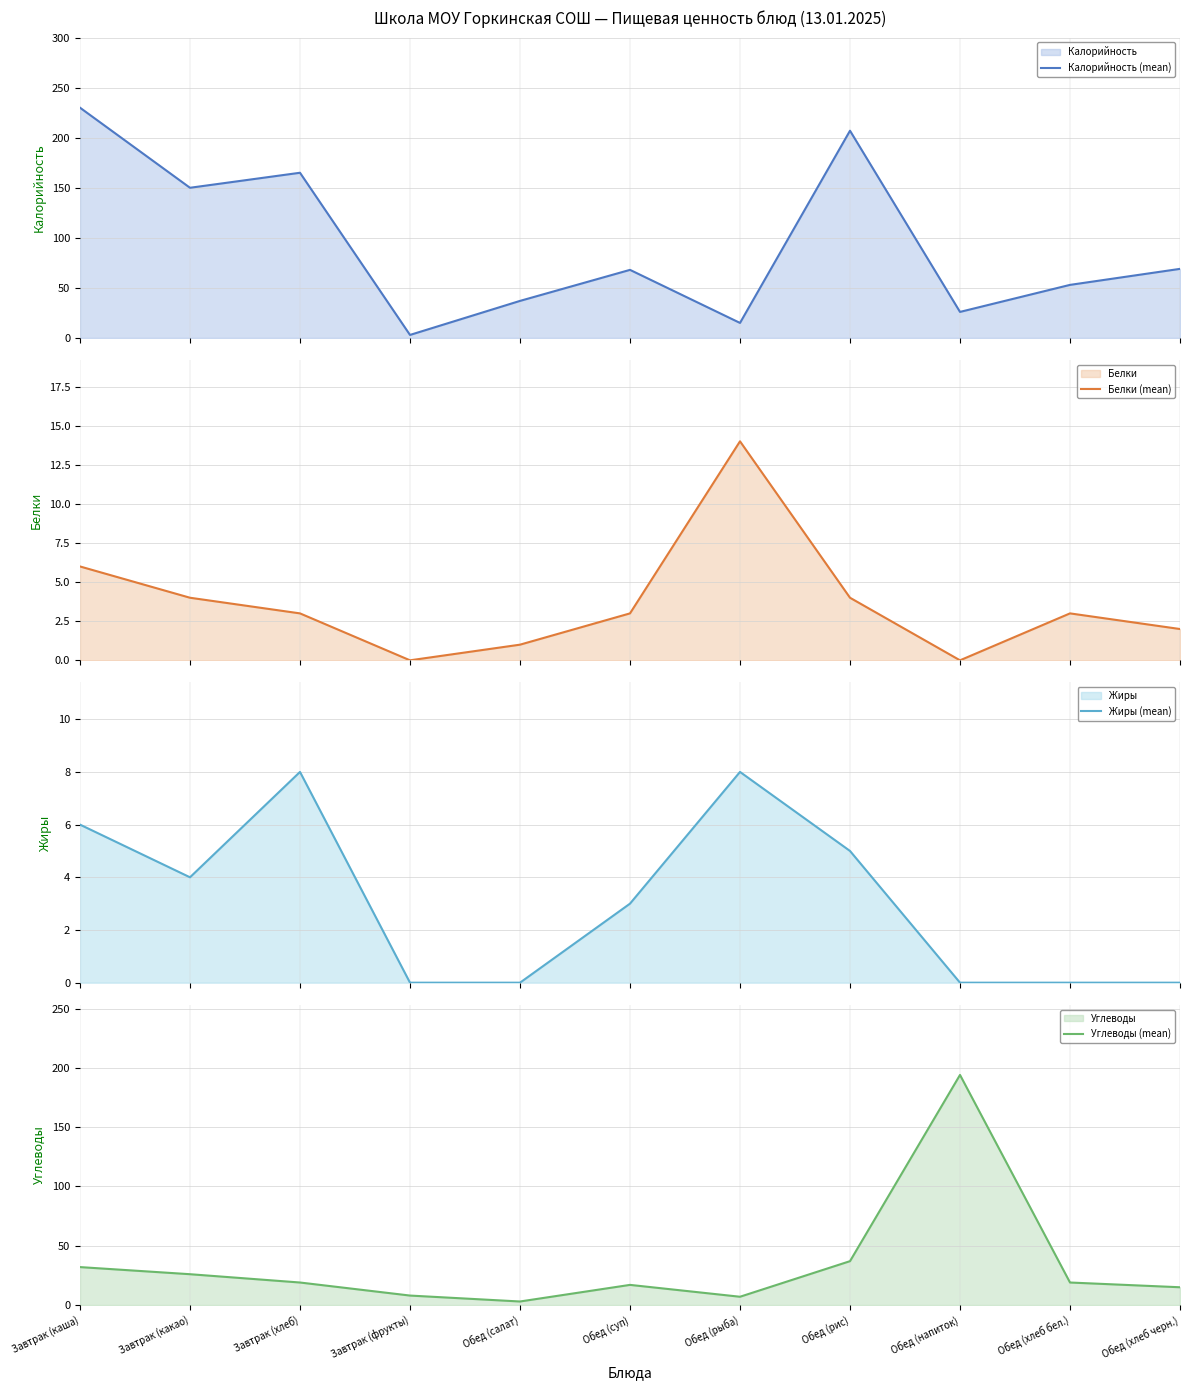

In Жиры (mean), how many points are lower than both neighbors (excluding endpoints)?

1